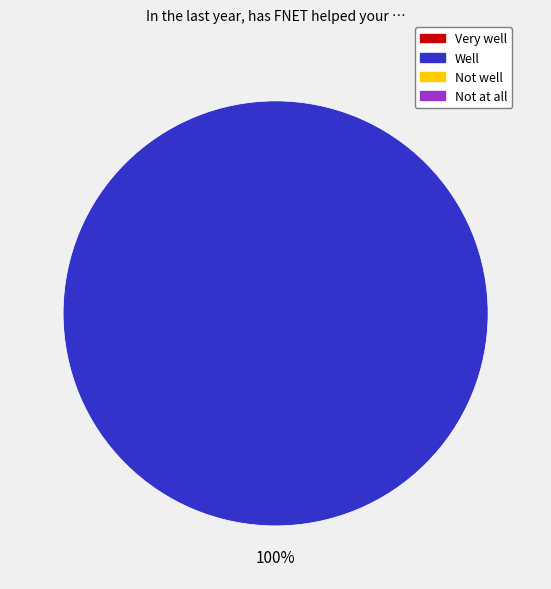

Does any single category account for the majority?

Yes